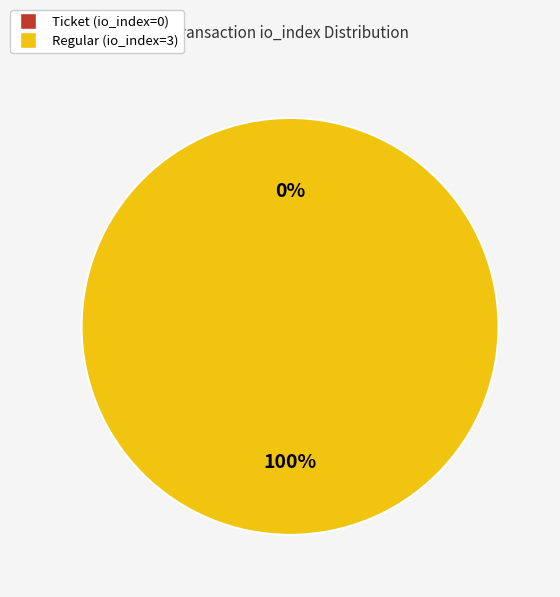

Do Ticket (io_index=0) and Regular (io_index=3) together represent more than half of the pie?

Yes